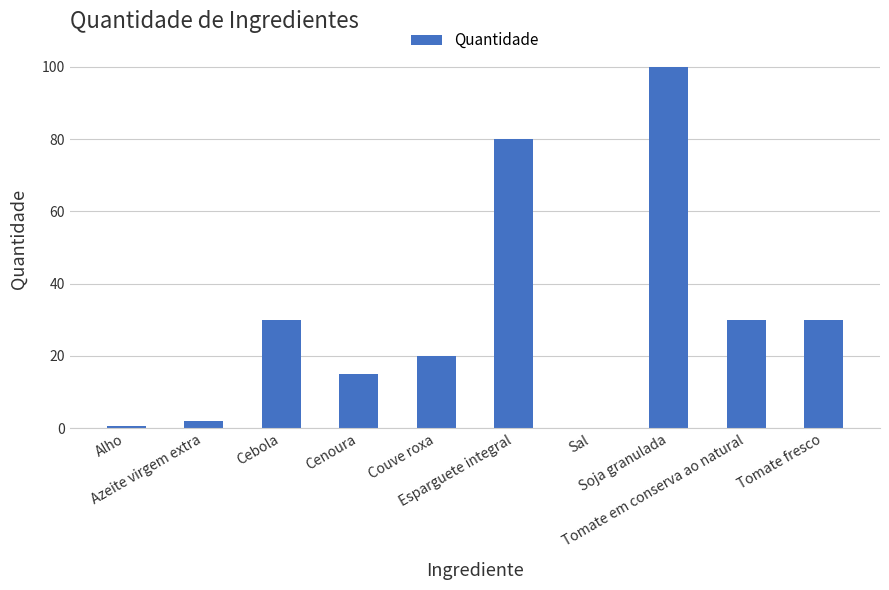

What is the approximate value at Esparguete integral?

80.0